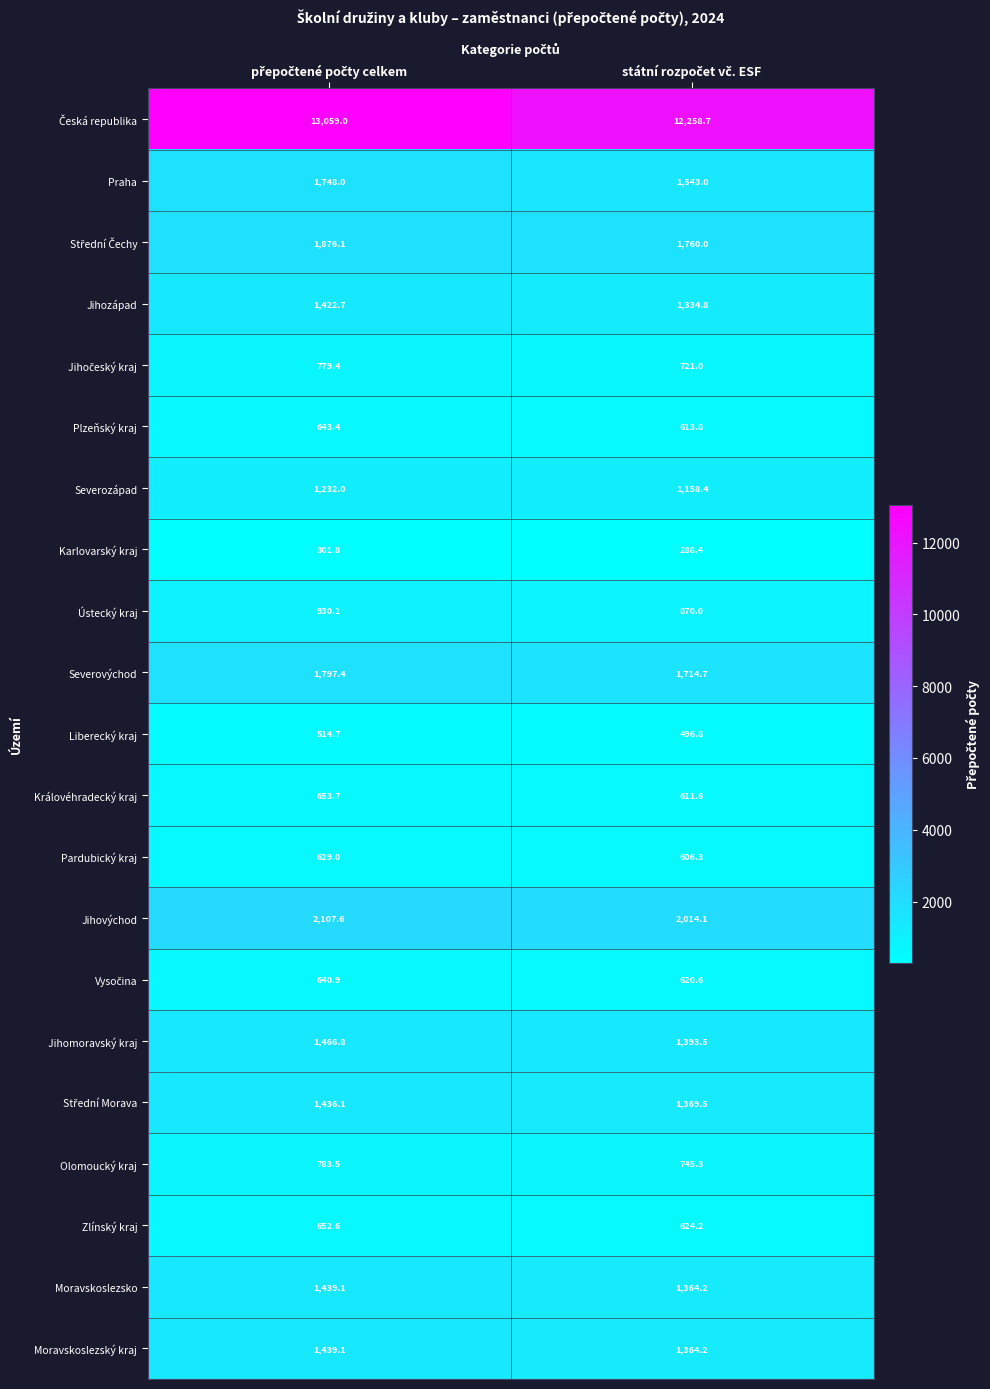

What is the average value of the Praha series?

1645.5